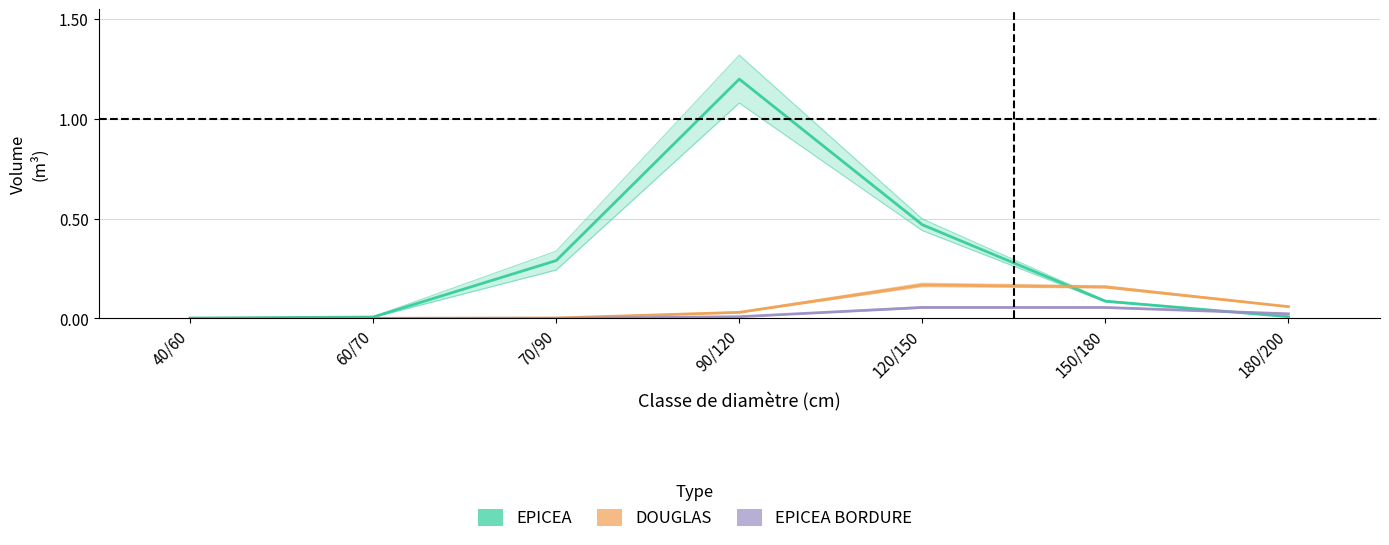

Between which two adjacent categories do EPICEA and EPICEA BORDURE first intersect?

150/180 and 180/200